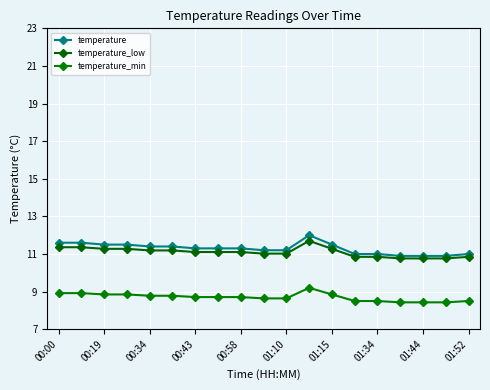

What is the lowest value of the temperature_min series?

8.4